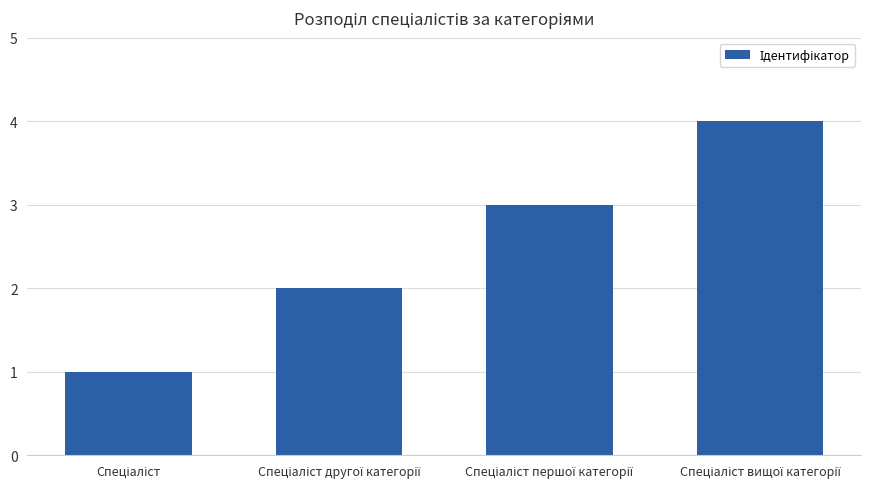

What is the difference between the maximum and minimum values?

3